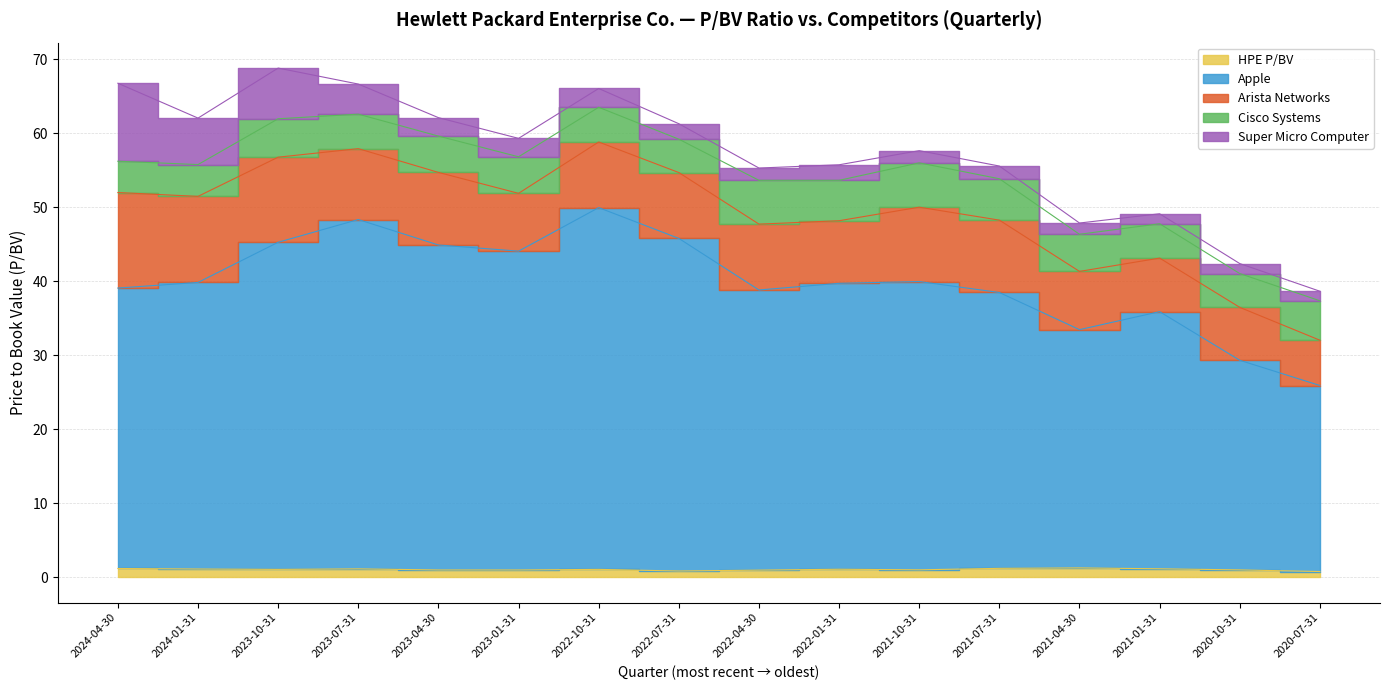

Which has a higher value, 2022-01-31 or 2020-10-31?

2022-01-31